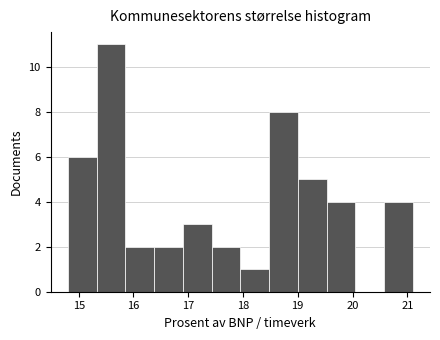

Reading left to right, transcribe this chart: for each bar, give the range it covers on the x-axis and its height. Neither the bar edges nor the heights are printed on the chart, so give them approximately, as read against the axes.

14.8 to 15.3: 6
15.3 to 15.9: 11
15.9 to 16.4: 2
16.4 to 16.9: 2
16.9 to 17.4: 3
17.4 to 18.0: 2
18.0 to 18.5: 1
18.5 to 19.0: 8
19.0 to 19.5: 5
19.5 to 20.1: 4
20.1 to 20.6: 0
20.6 to 21.1: 4